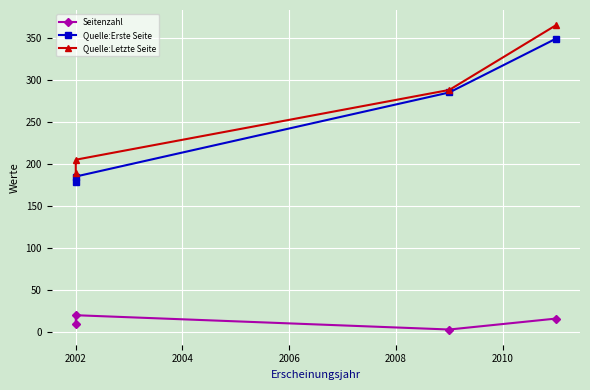

What is the approximate value of Quelle:Letzte Seite at 2002, to the nearest 50?

200